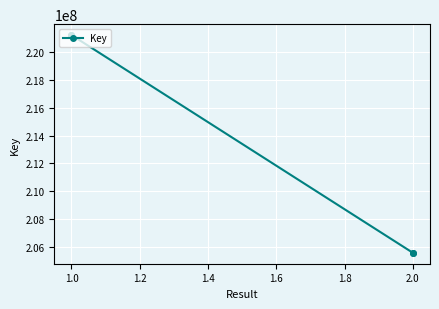

Between 2.0 and 1.0, which is larger?

1.0